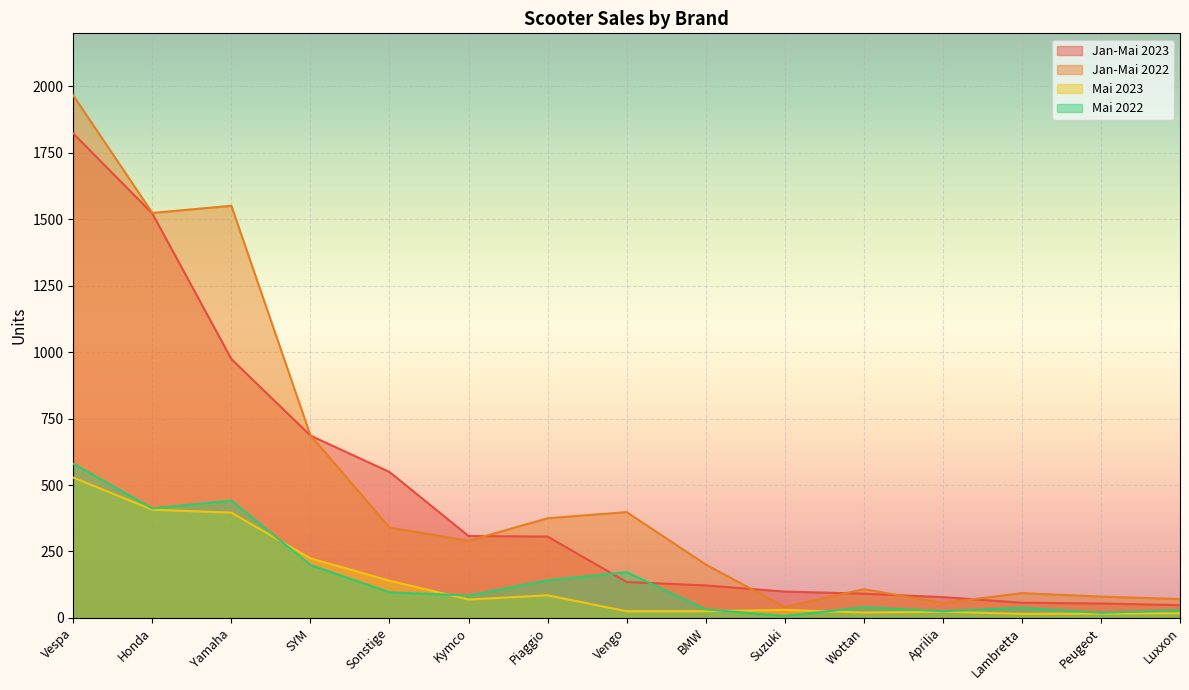

What is the label of the 12th point from the right?

SYM